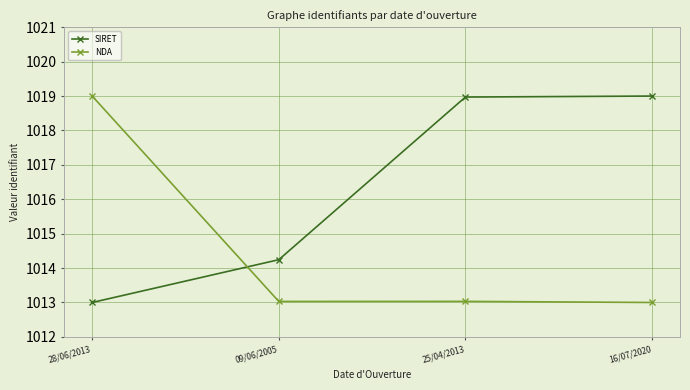

How many distinct data groups are displayed?

2